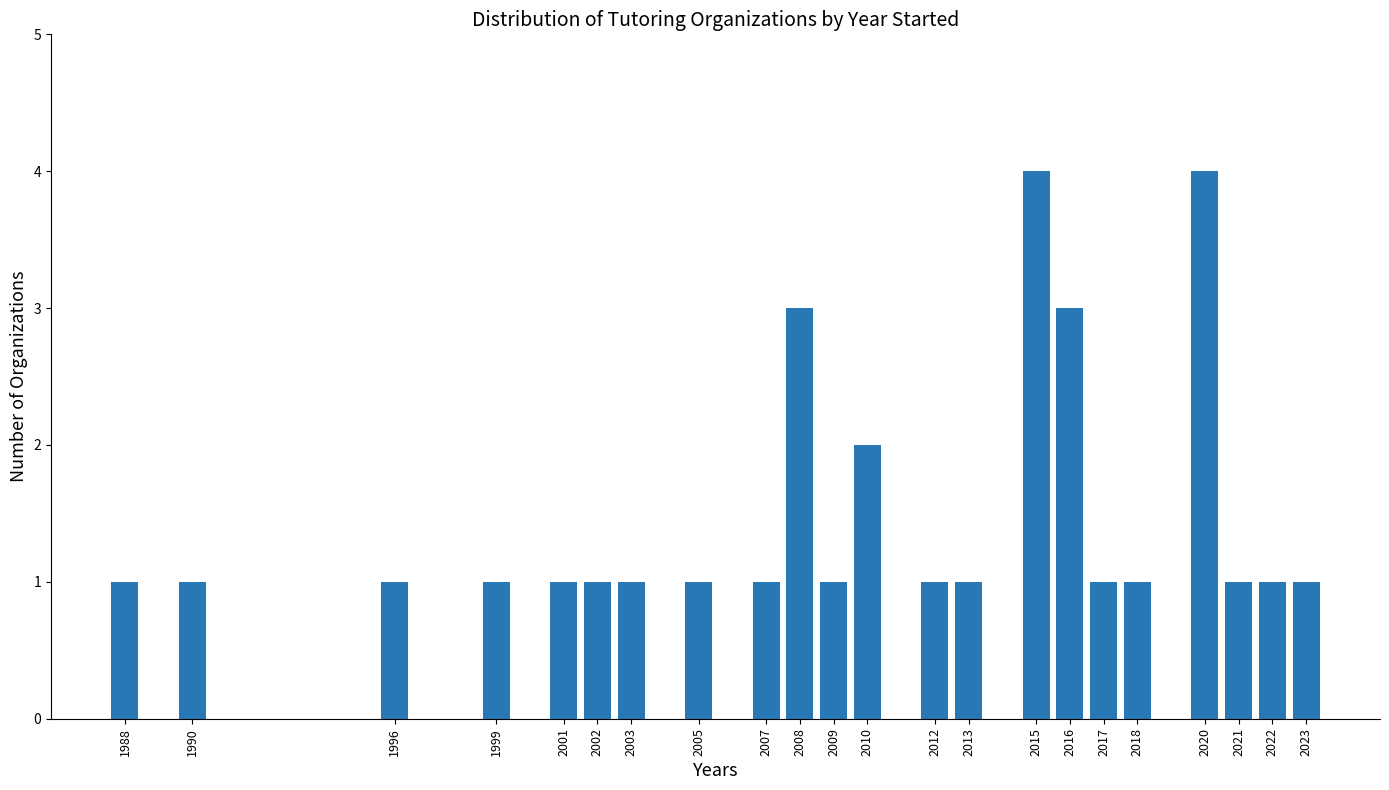

Reading right to left, list all the values displayed in this chart.

1	1	1	4	1	1	3	4	1	1	2	1	3	1	1	1	1	1	1	1	1	1